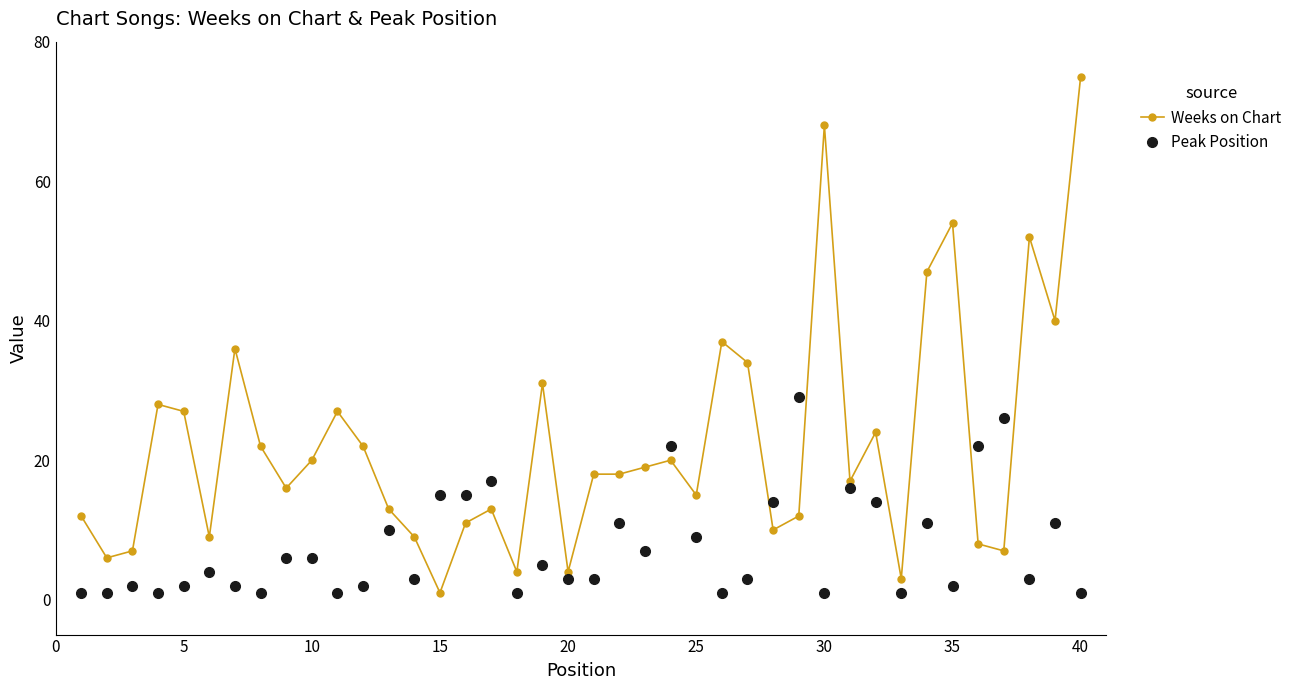

True or false: Peak Position has more than 0 points higher than both neighbors.

True